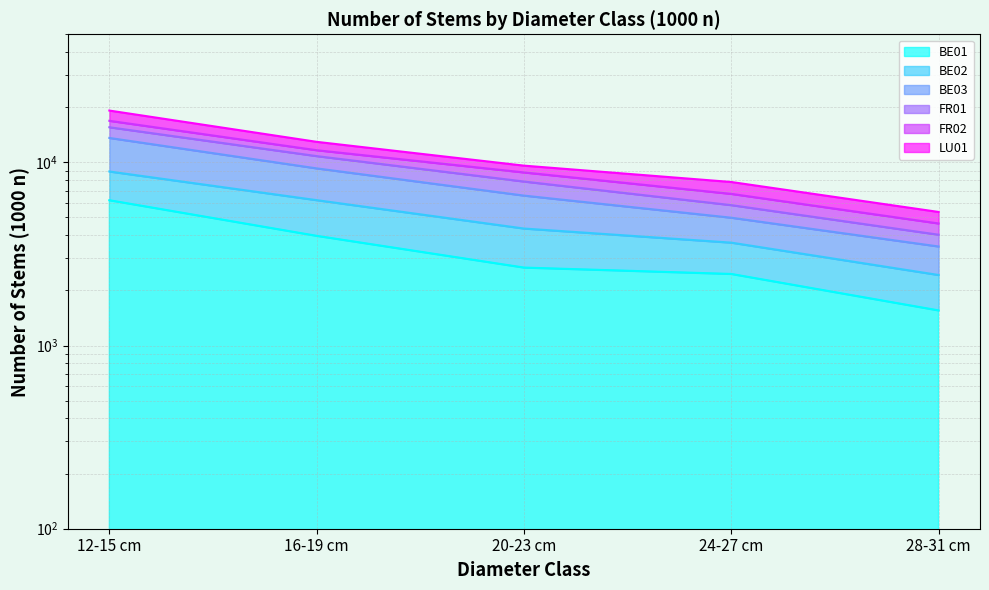

What is the label of the 1st point from the left?

12-15 cm